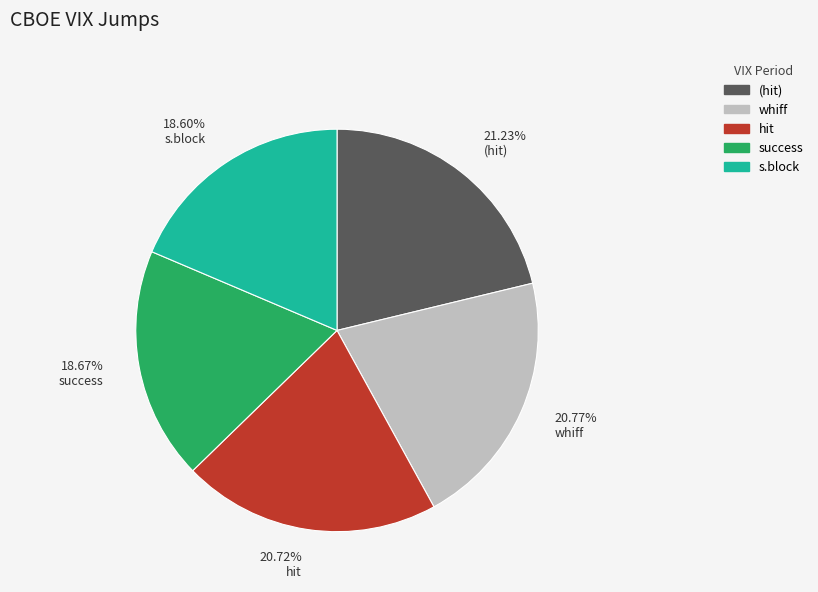

Combined, do success and (hit) account for over 50%?

No